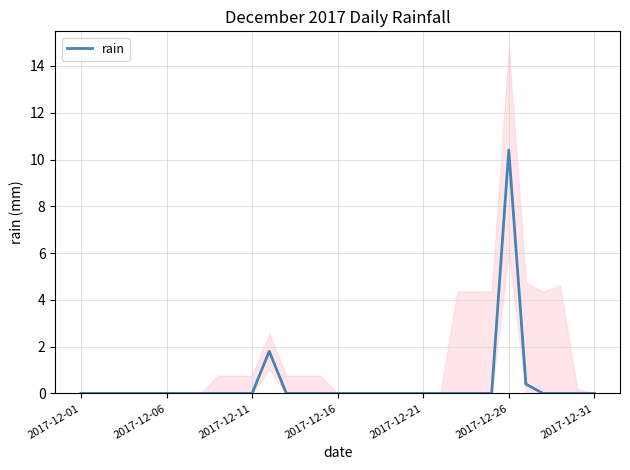

The value of rain at 2017-12-11 is -4.4. True or false?

False